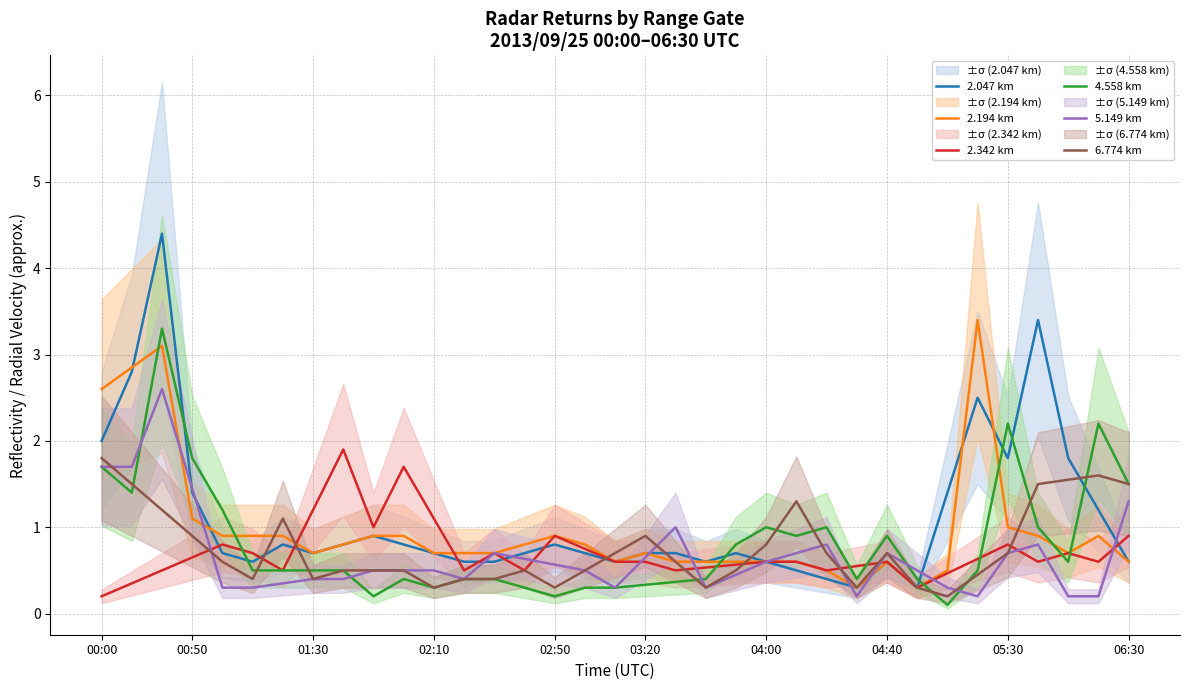

True or false: 2.194 km has a value of 0.7 at 01:30.

True